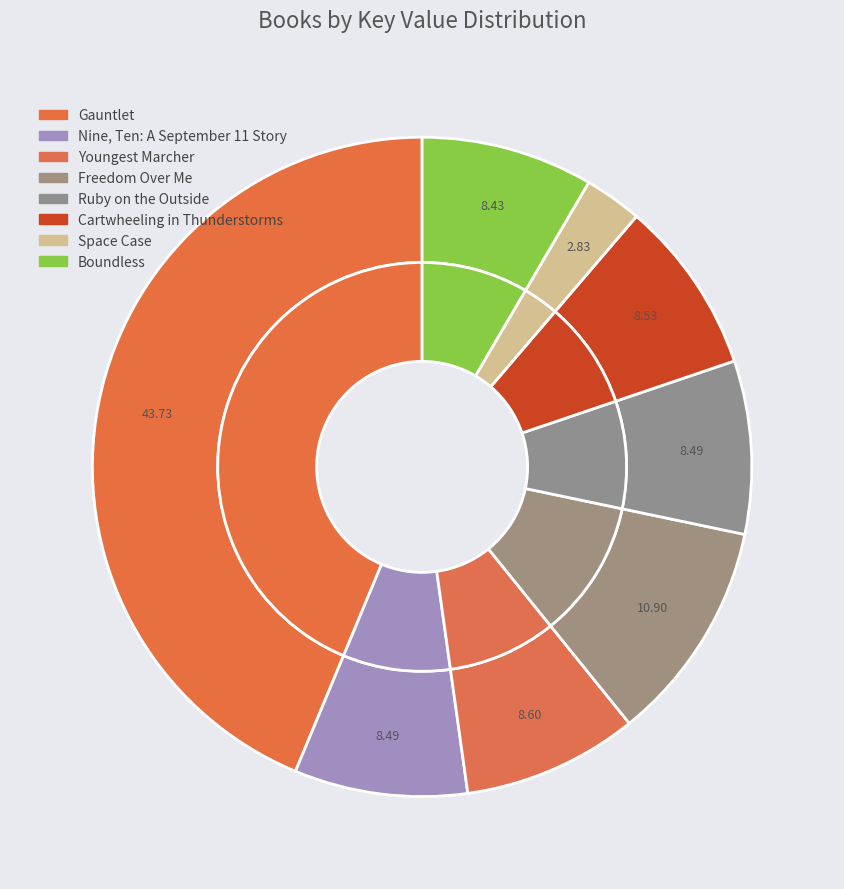

Which category has the biggest portion of the pie?

Gauntlet